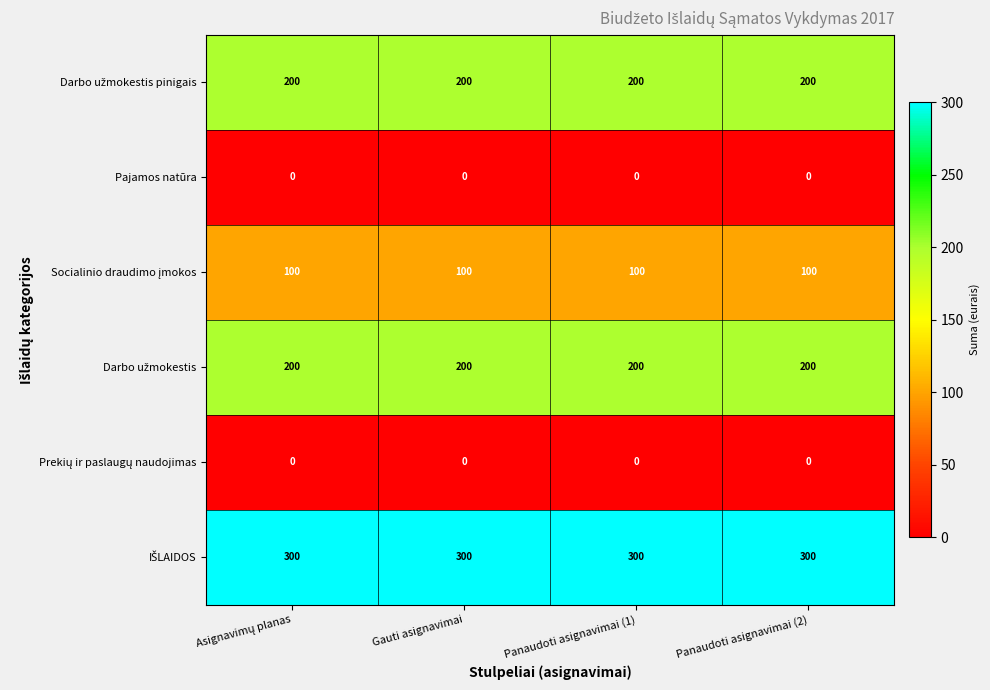

What is the total value across all series at Gauti asignavimai?

800